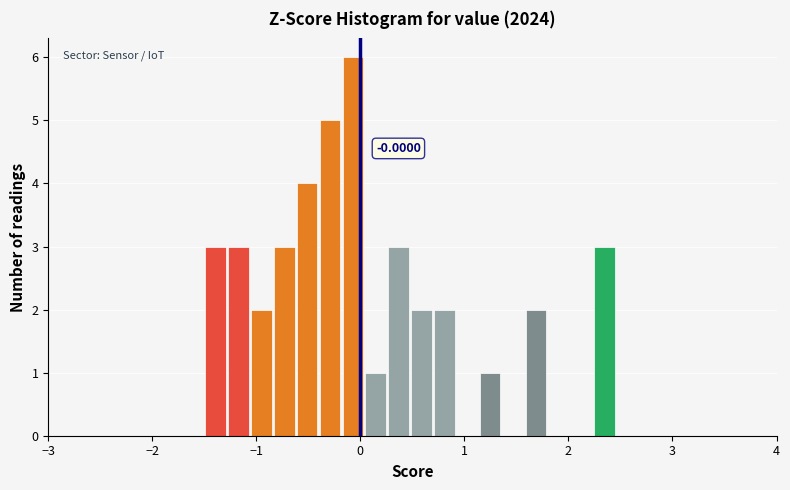

Around what value on the x-axis is the tallest bar? Give the approximate position of its centre, as read against the axis.

-0.1